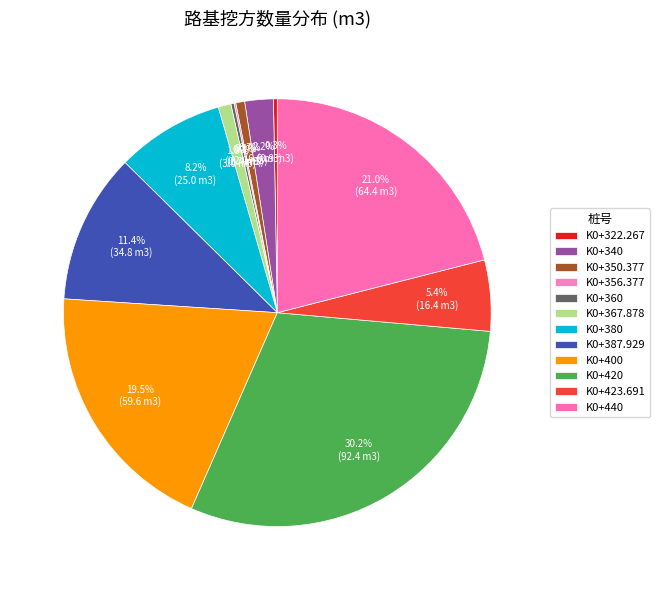

Does K0+360 represent more than half of the total?

No